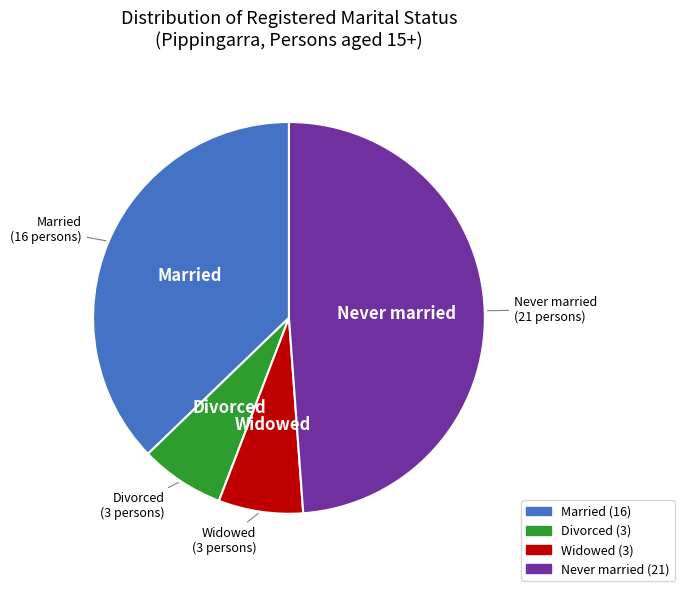

Is there a majority slice in this chart?

No